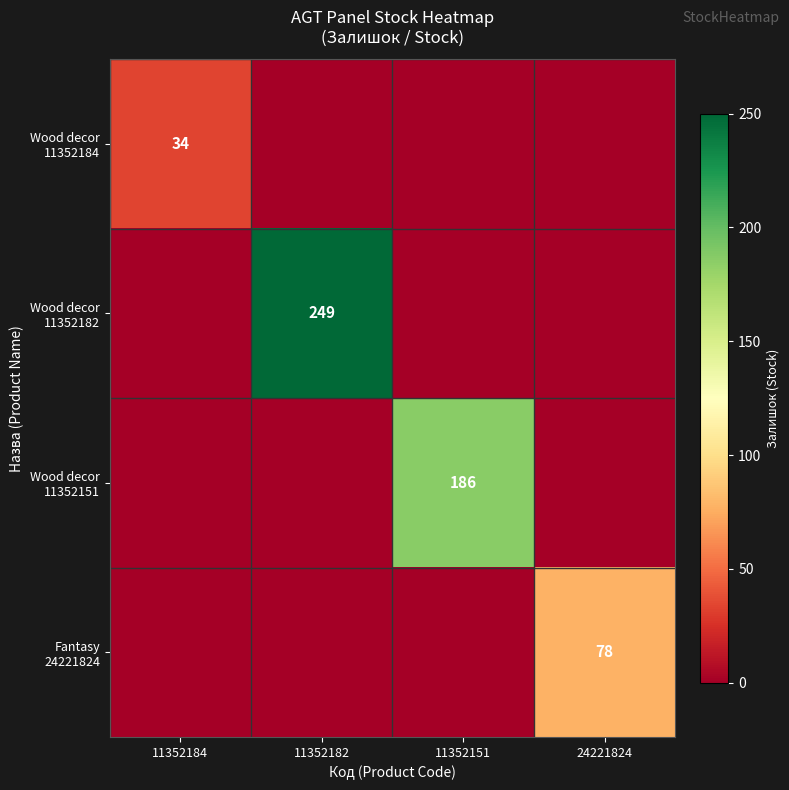

Between 11352184 and 11352182, which series saw the biggest shift?

Wood decor 11352182